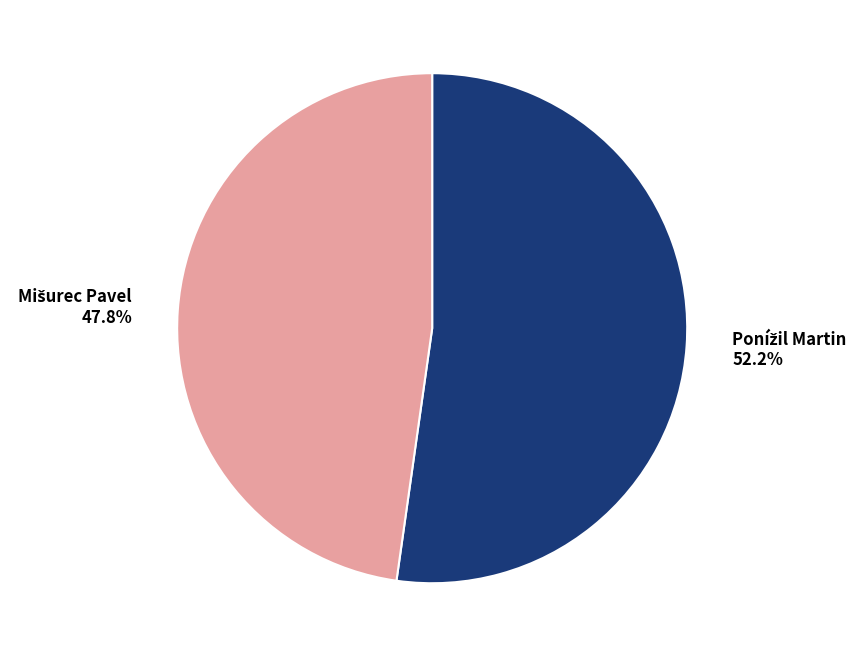

Does any single category account for the majority?

Yes